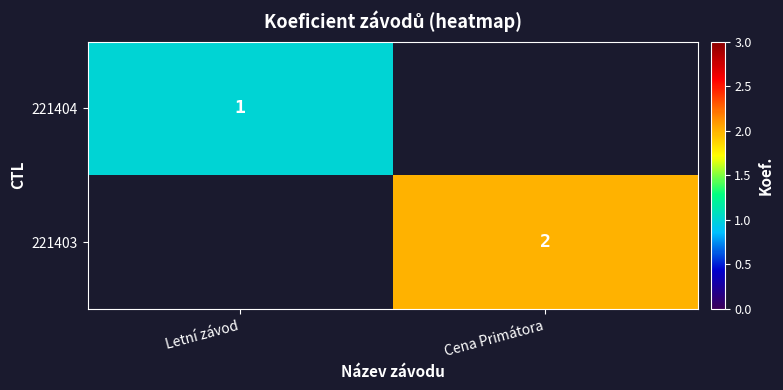

The 221404 series shows 1 at Letní závod. True or false?

True